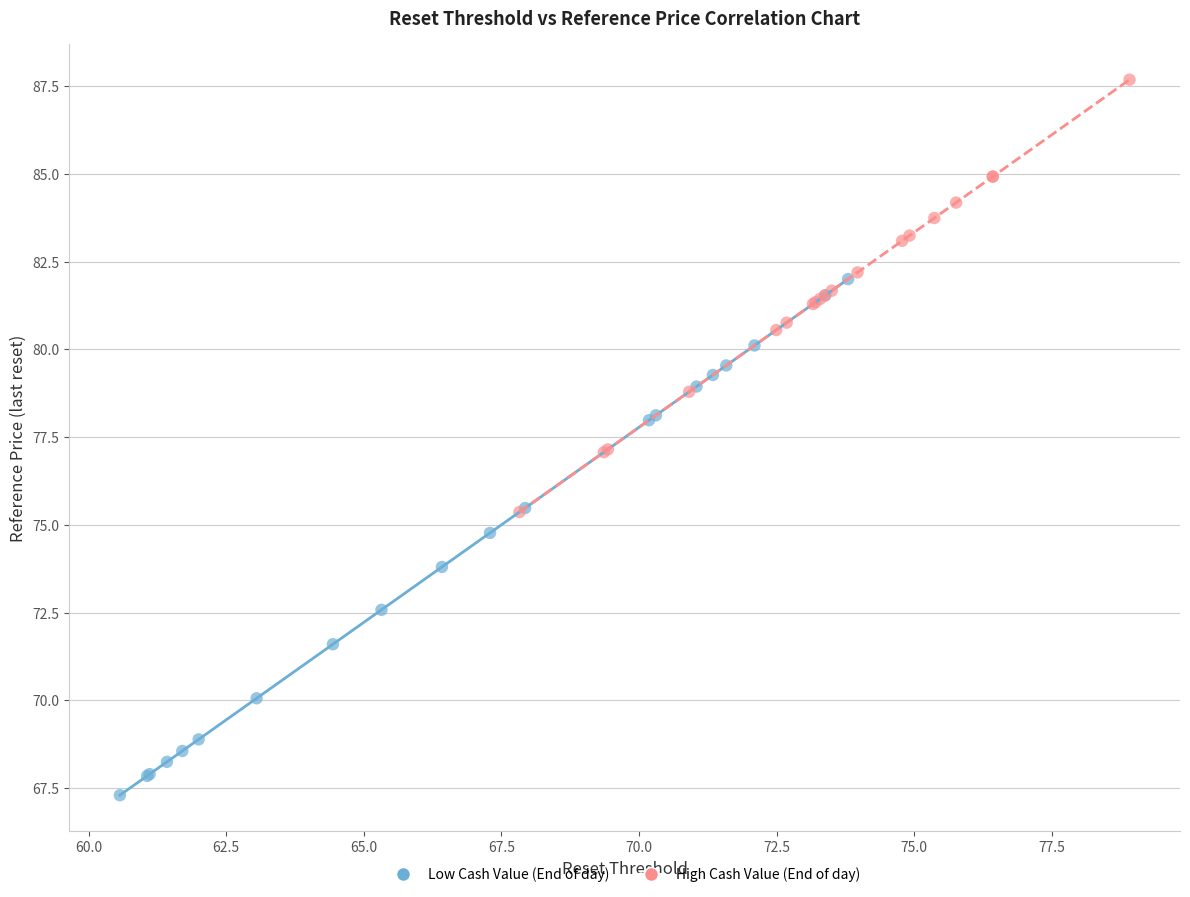

What are all the series names shown in the legend?

Low Cash Value (End of day), High Cash Value (End of day)